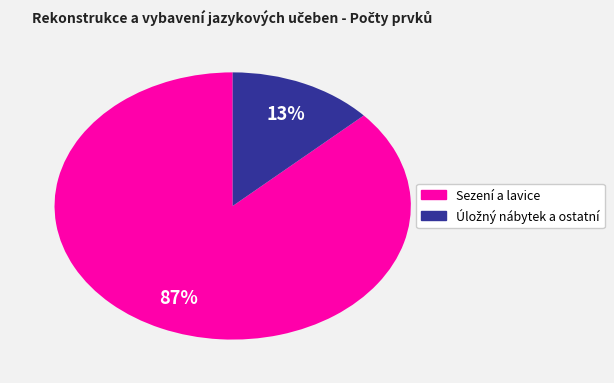

To the nearest percent, what is the average slice percentage?

50%